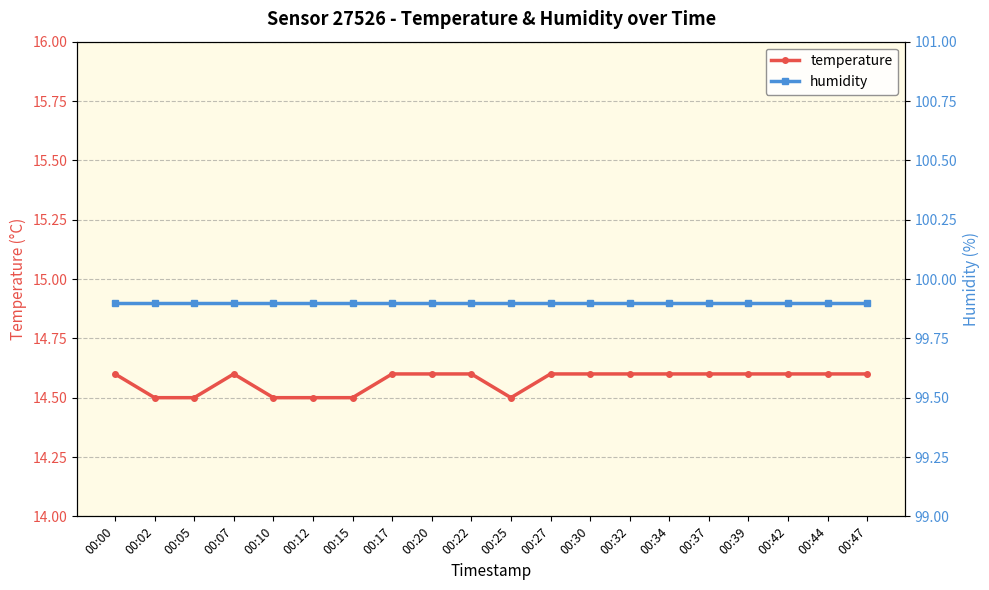

The value of humidity at 00:42 is 142.4. True or false?

False